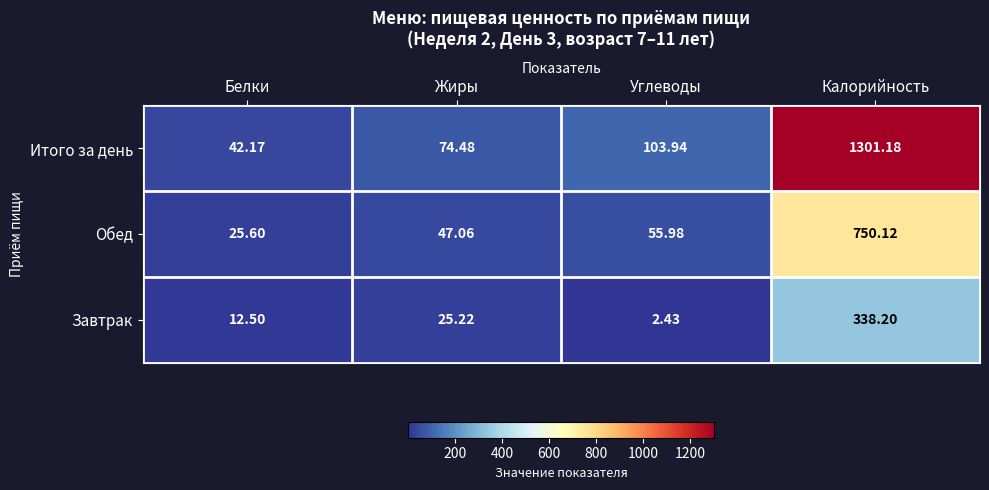

How many distinct data groups are displayed?

3